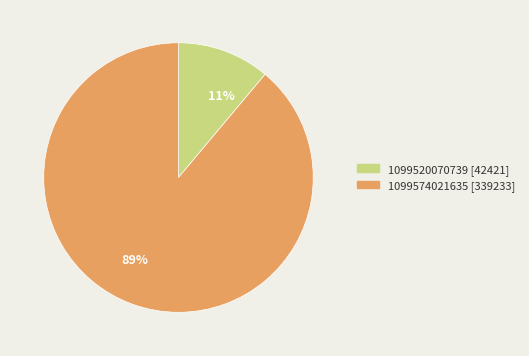

How many segments does this pie chart have?

2